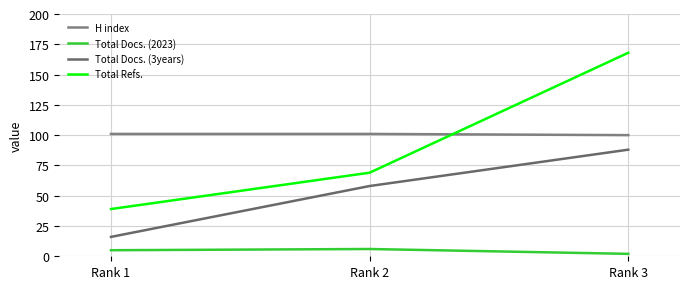

At how many categories does at least one series exceed 26?

3